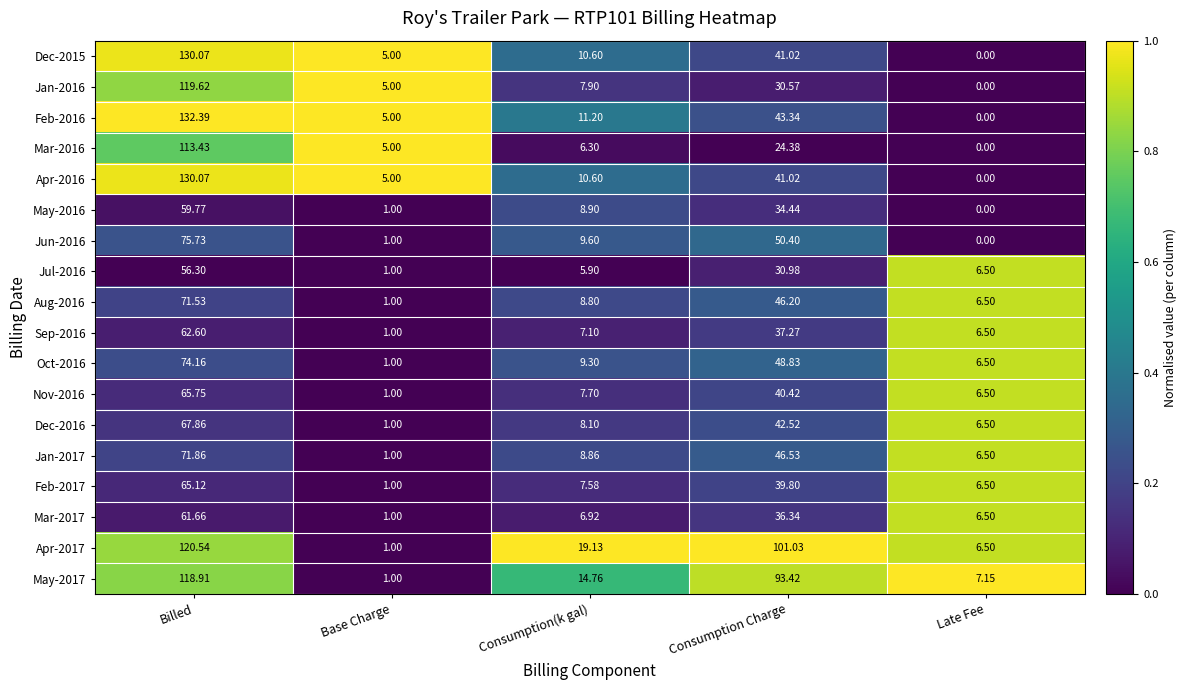

Which category has the lowest value in the May-2016 series?

Late Fee